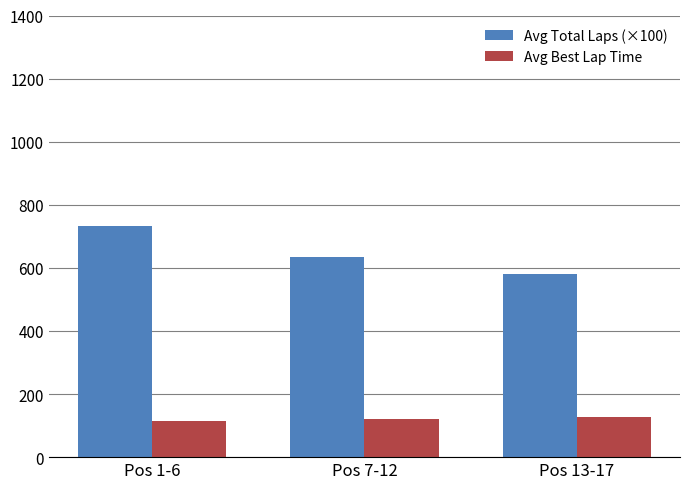

At which label does Avg Best Lap Time first exceed 120?

Pos 7-12